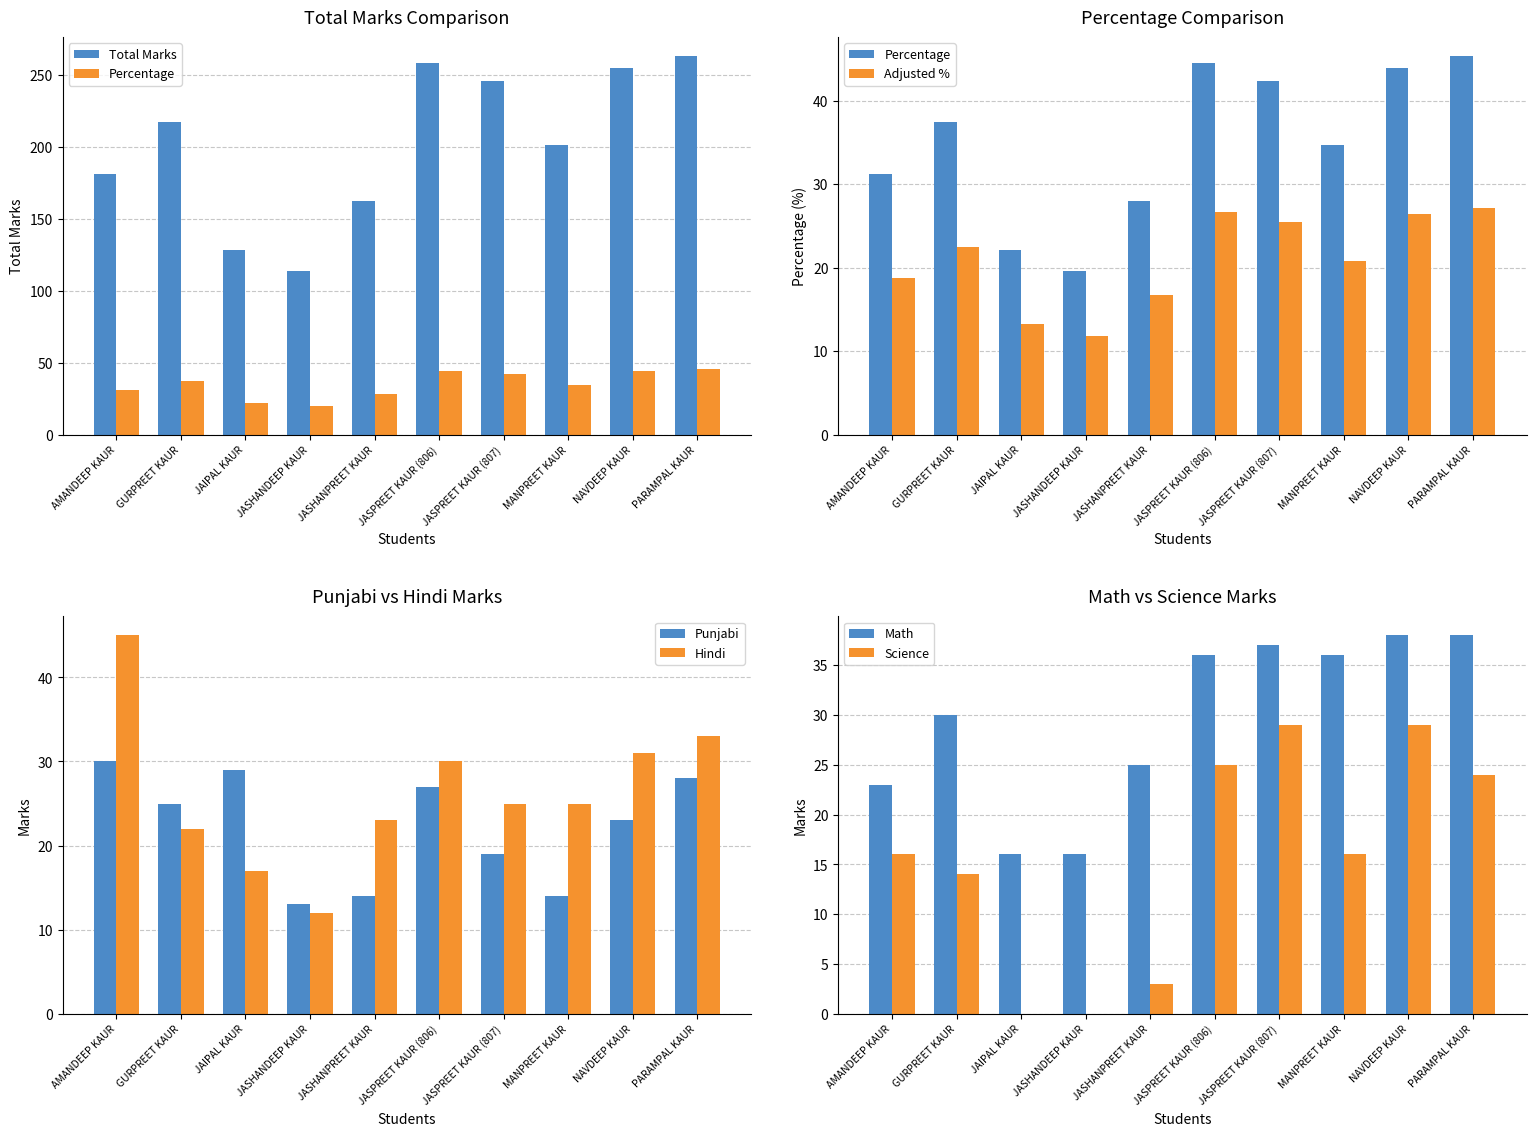

True or false: Hindi has a value of 15 at JASHANPREET KAUR.

False